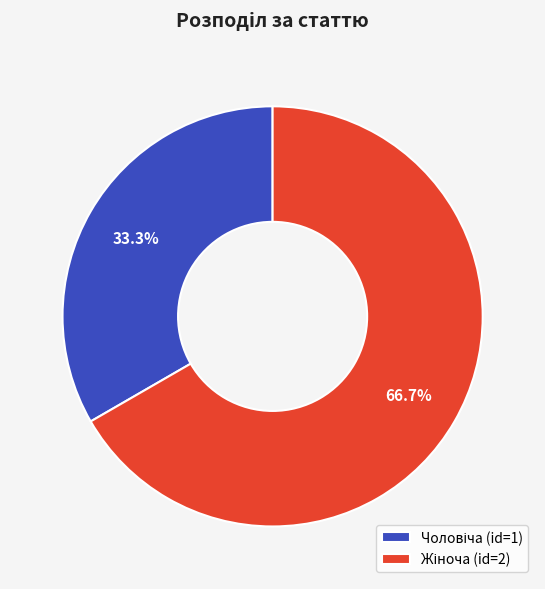

How many slices are in this pie chart?

2